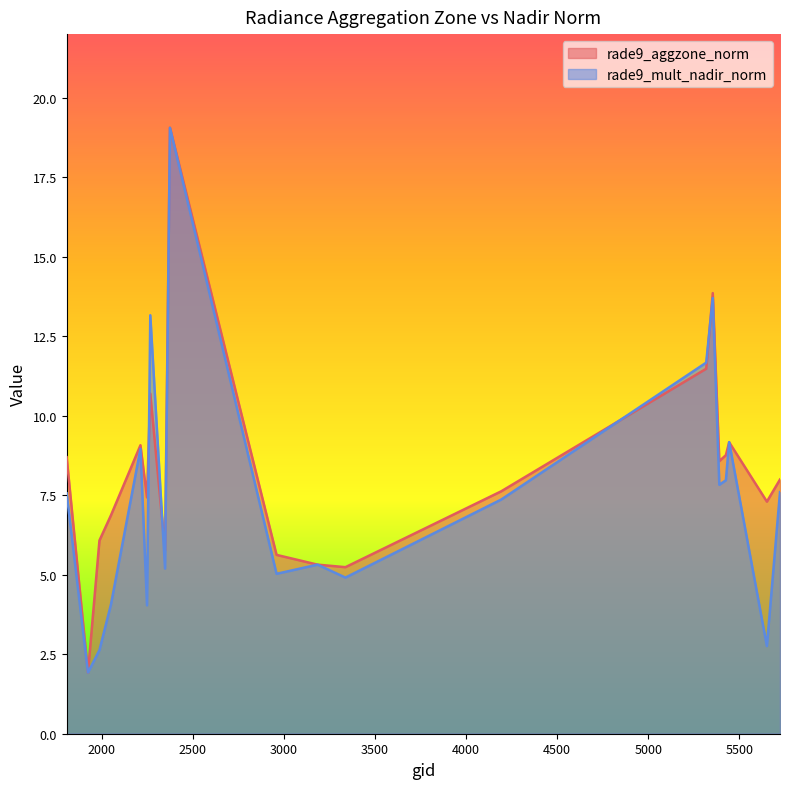

Between 5390 and 3338, which is larger?

5390